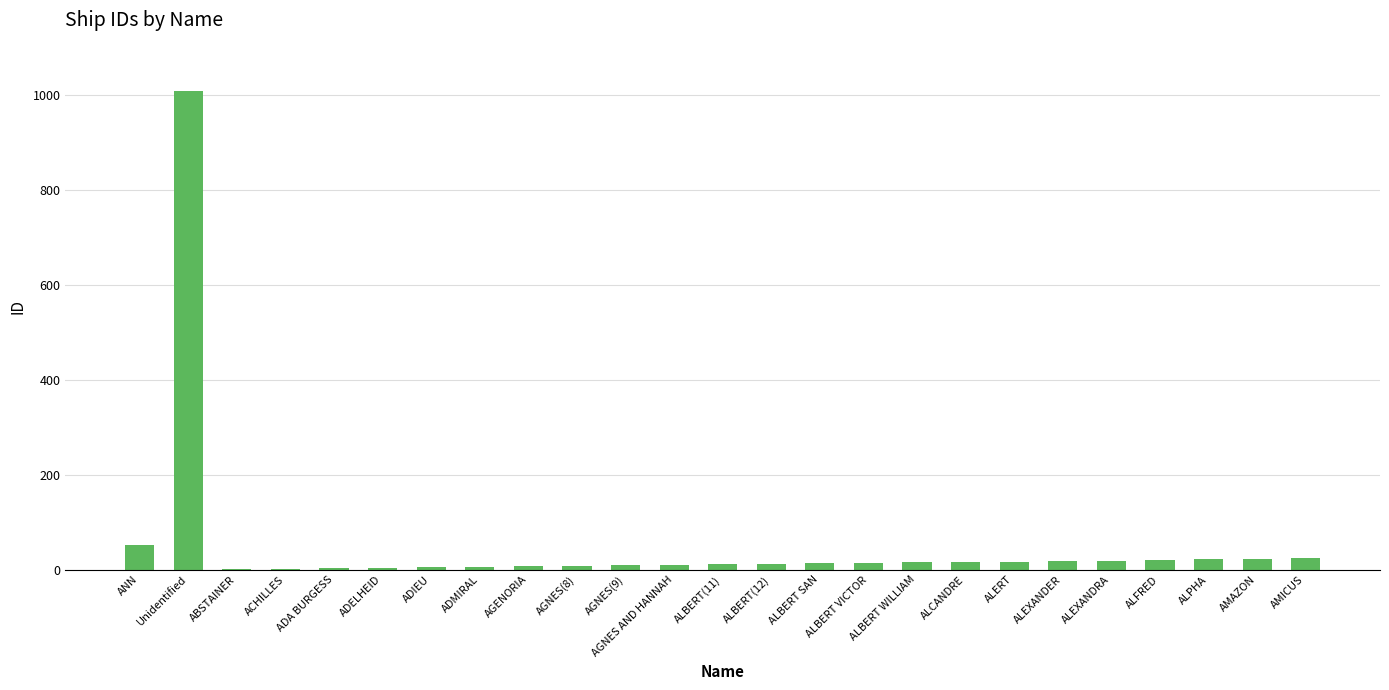

How many distinct data groups are displayed?

1